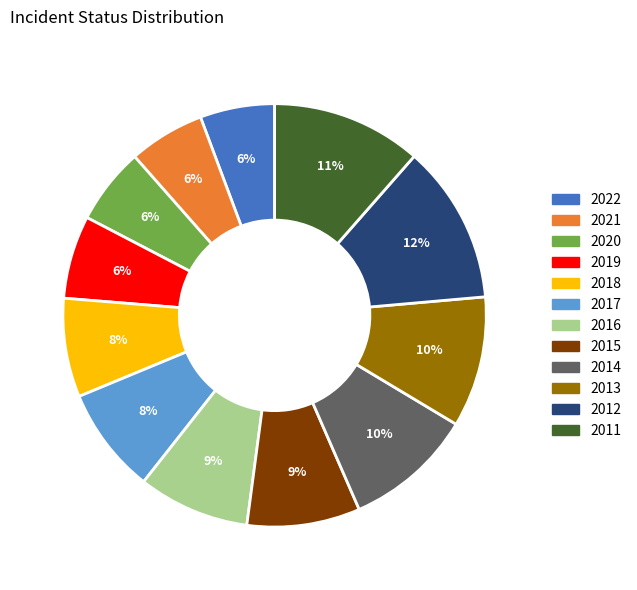

What is the largest slice in the pie chart?

2012